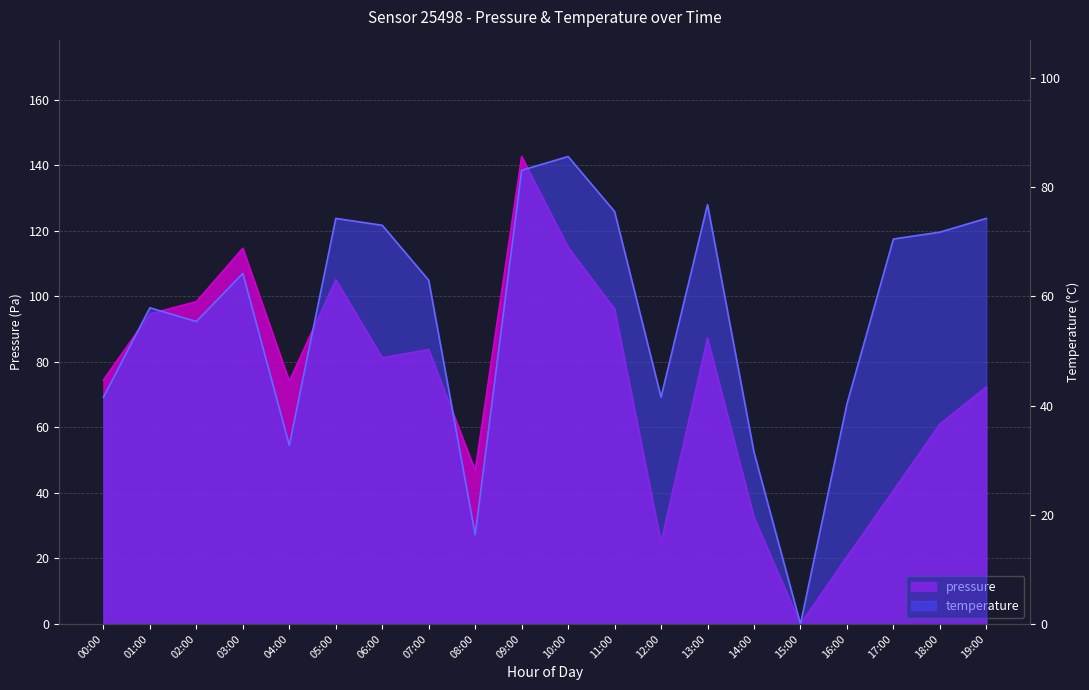

Which series changed the most between 00:00 and 19:00?

temperature